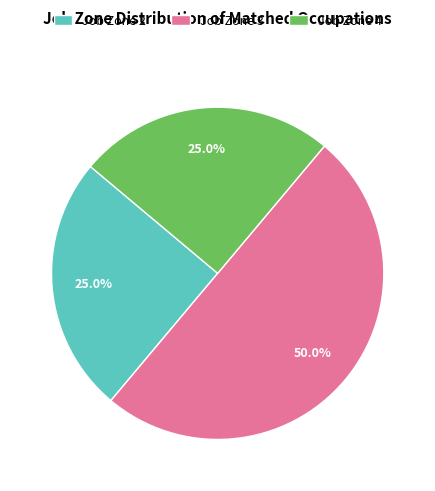

Count the number of slices in the pie.

3